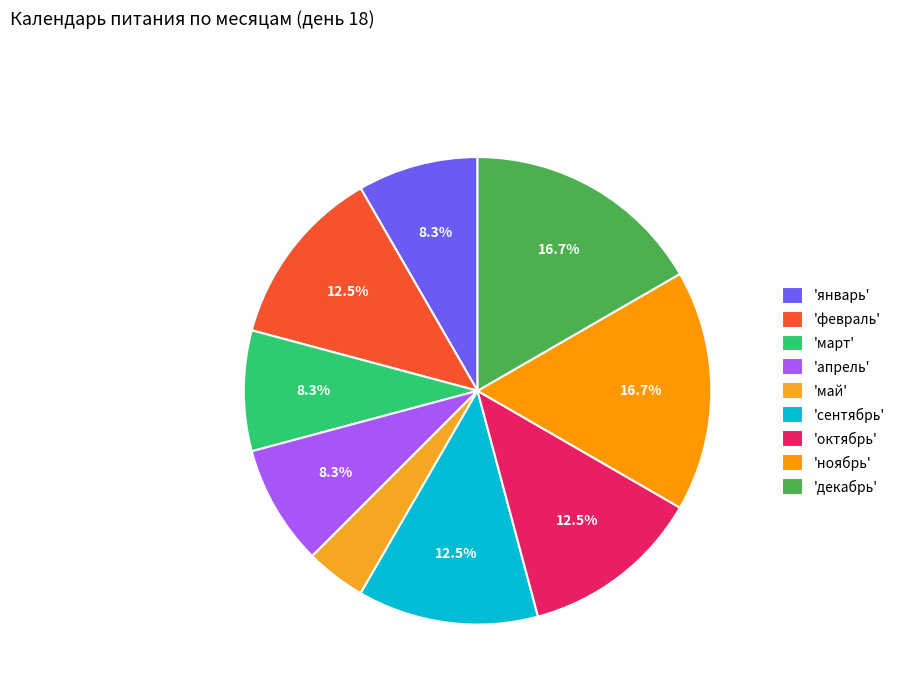

How many segments does this pie chart have?

9